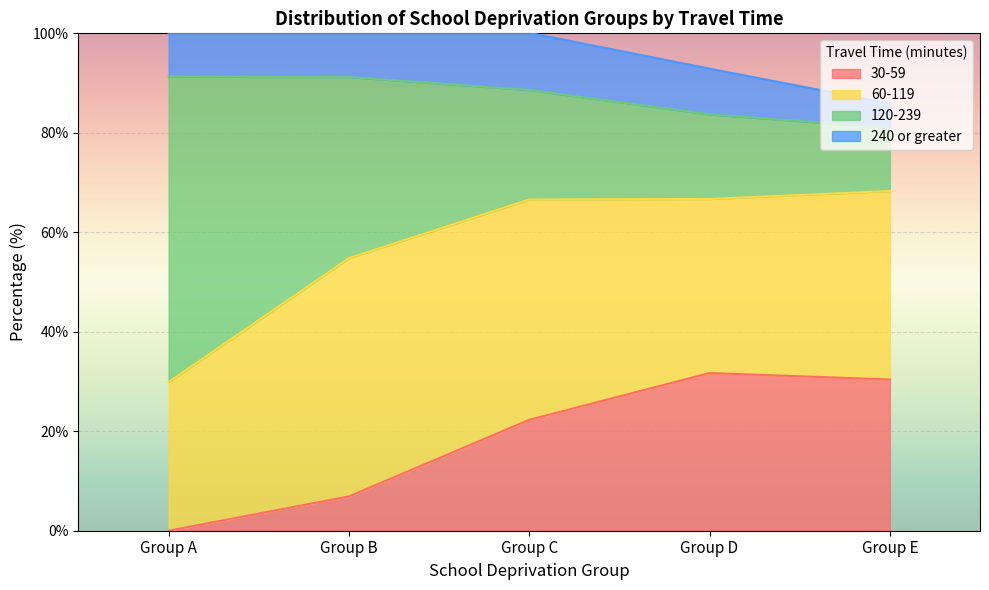

What is the total value across all series at Group D?

92.9